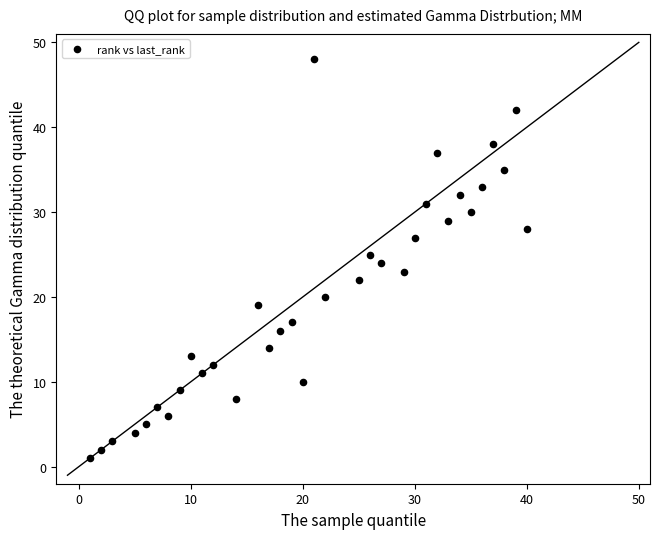

What is the range of X values (max minus min)?

39